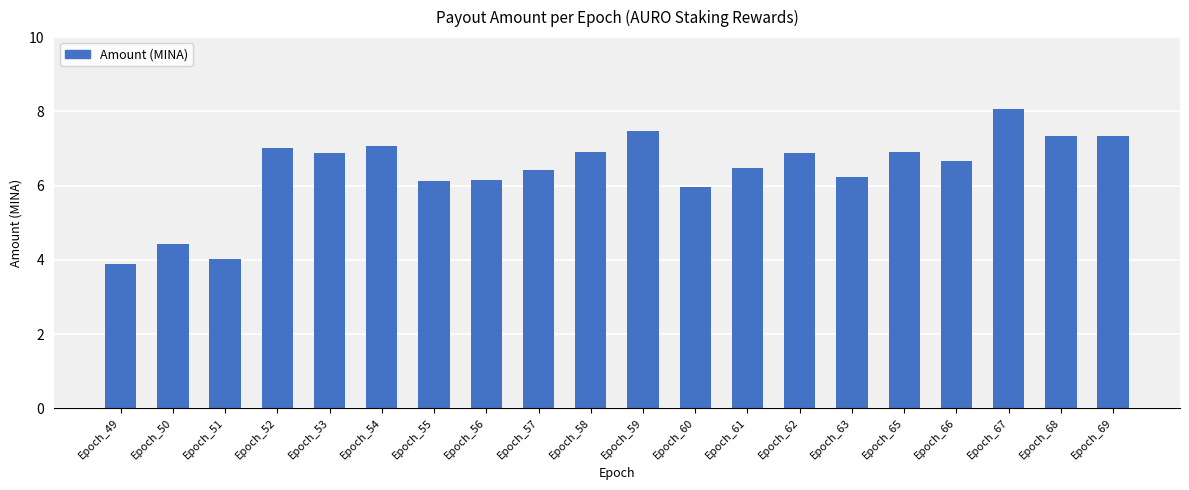

How many series are shown in this chart?

1